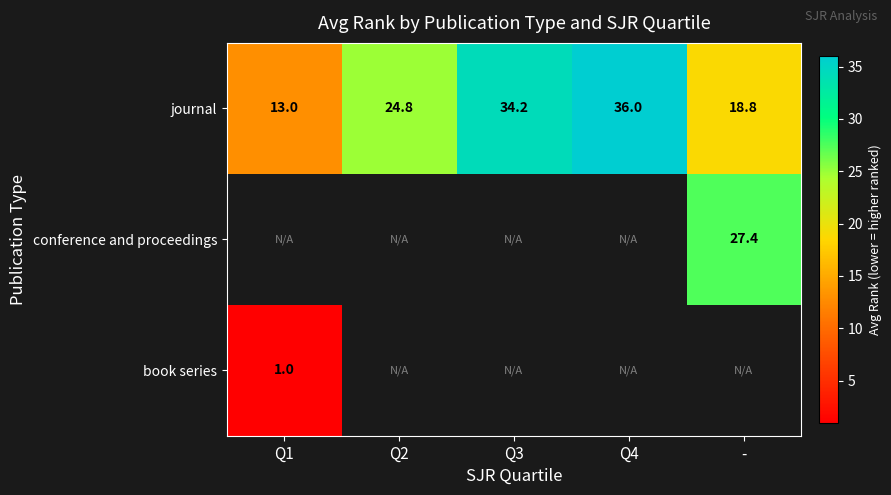

Which category has the highest value in the journal series?

Q4